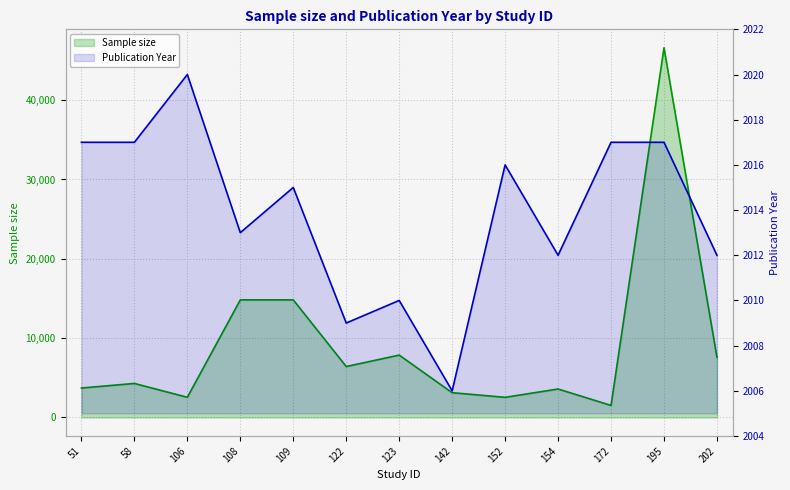

List the labels in order of Sample size value, smallest first.

172, 152, 106, 142, 154, 51, 58, 122, 202, 123, 108, 109, 195